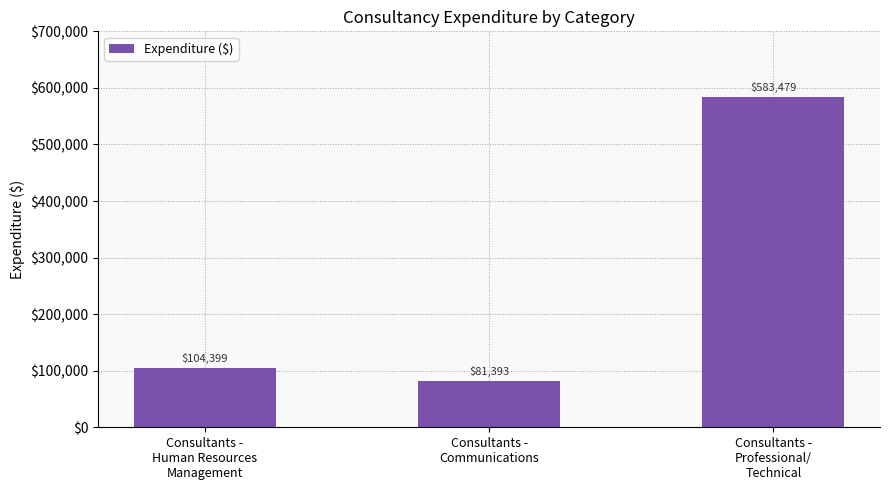

What is the label of the 1st bar from the left?

Consultants -
Human Resources
Management